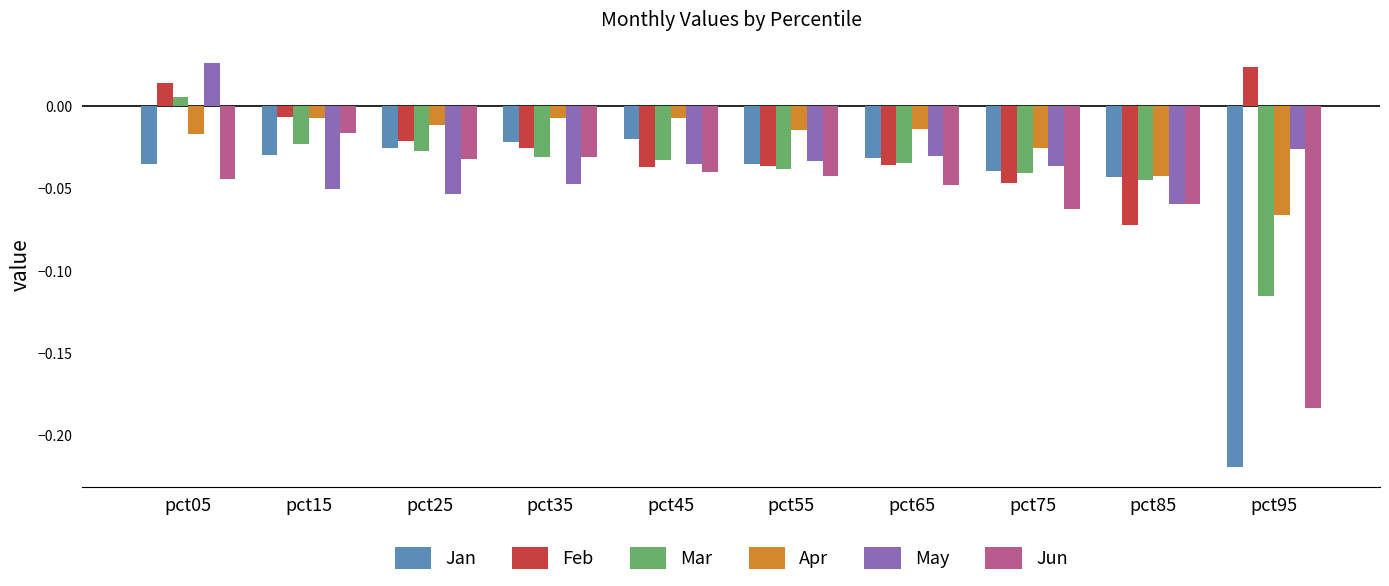

What is the sum of all Jun values?

-0.6